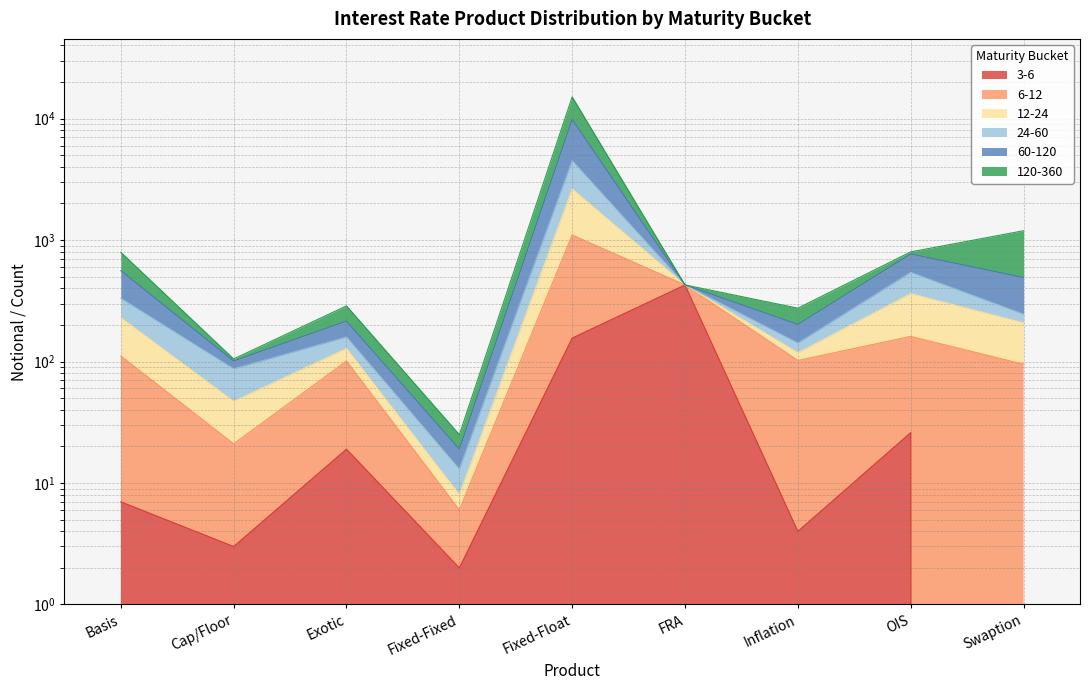

True or false: 24-60 has a value of 87 at Cap/Floor.

True